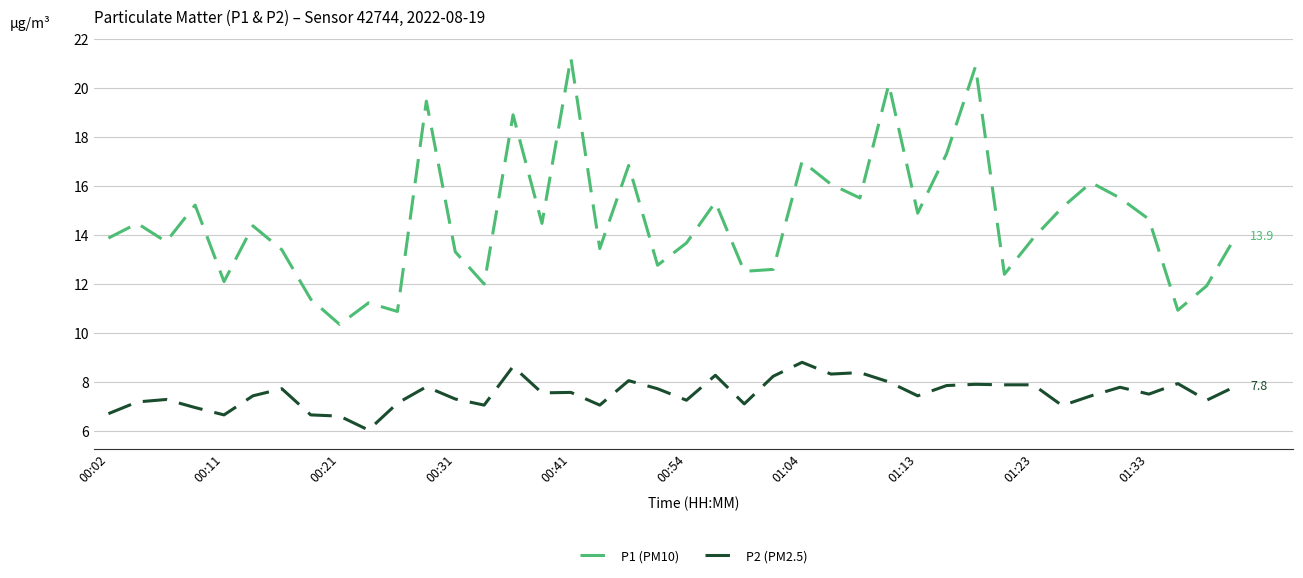

Count the number of categories in the chart.

40